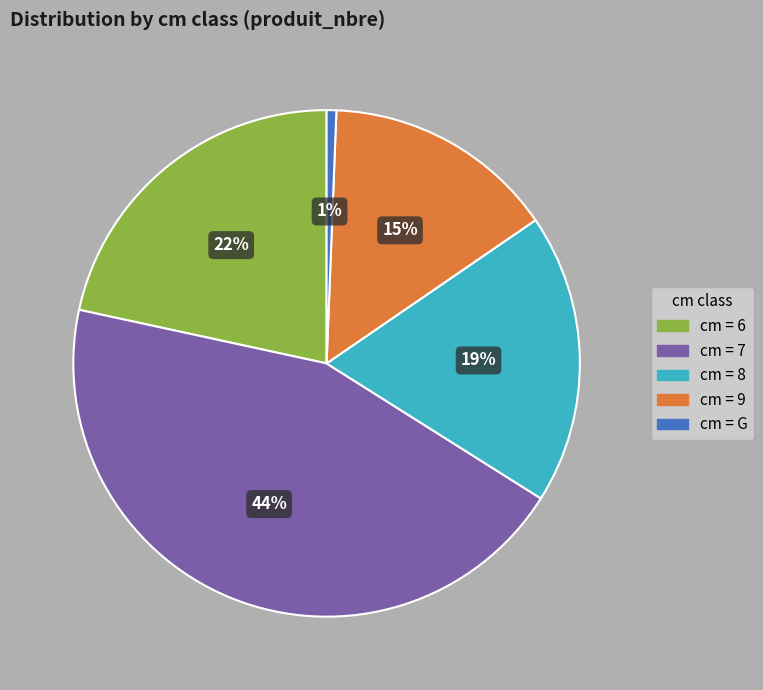

Is there any slice that represents more than half of the pie?

No